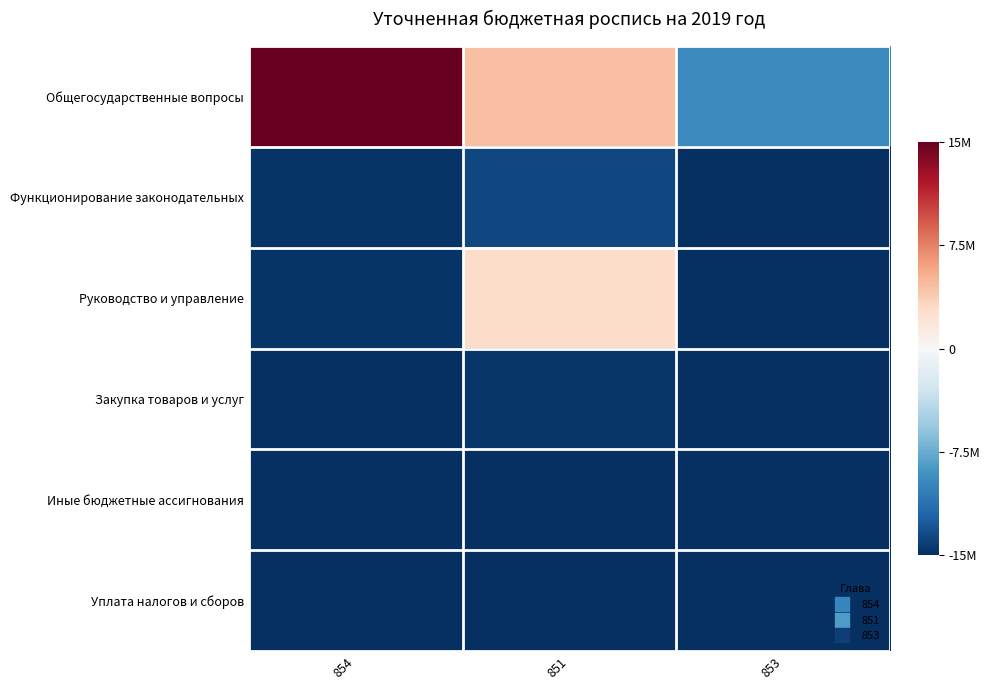

Reading right to left, what are all the values shown in this chart?

Общегосударственные вопросы: 853=-0.6	851=0.3	854=1.0
Функционирование законодательных: 853=-1.0	851=-0.9	854=-1.0
Руководство и управление: 853=-1.0	851=0.2	854=-1.0
Закупка товаров и услуг: 853=-1.0	851=-1.0	854=-1.0
Иные бюджетные ассигнования: 853=-1.0	851=-1.0	854=-1.0
Уплата налогов и сборов: 853=-1.0	851=-1.0	854=-1.0